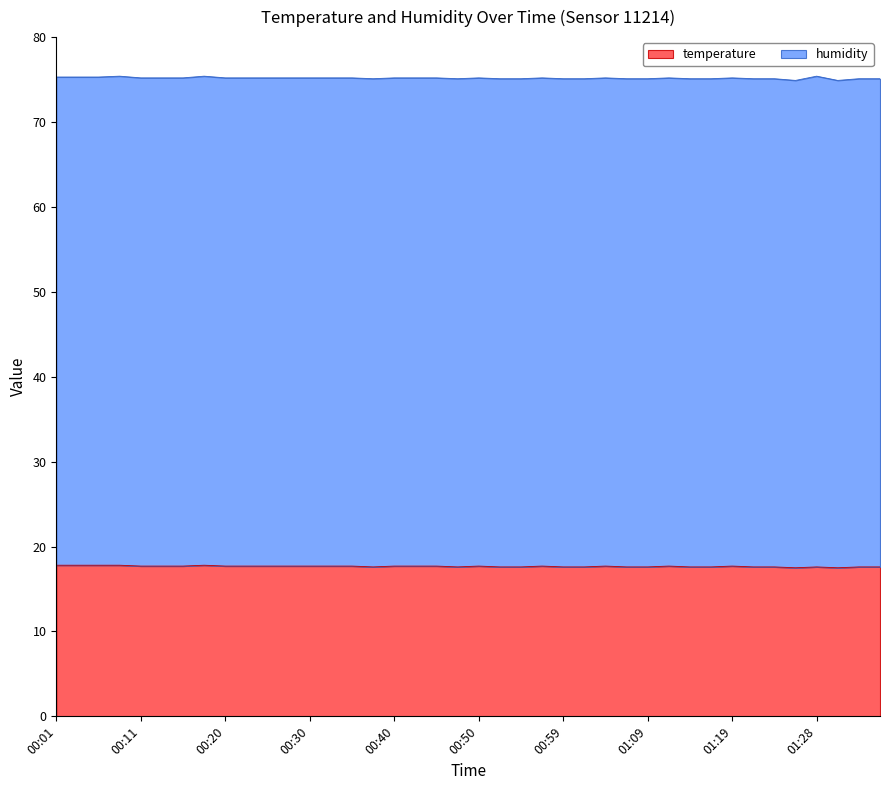

What is the average value?

17.7